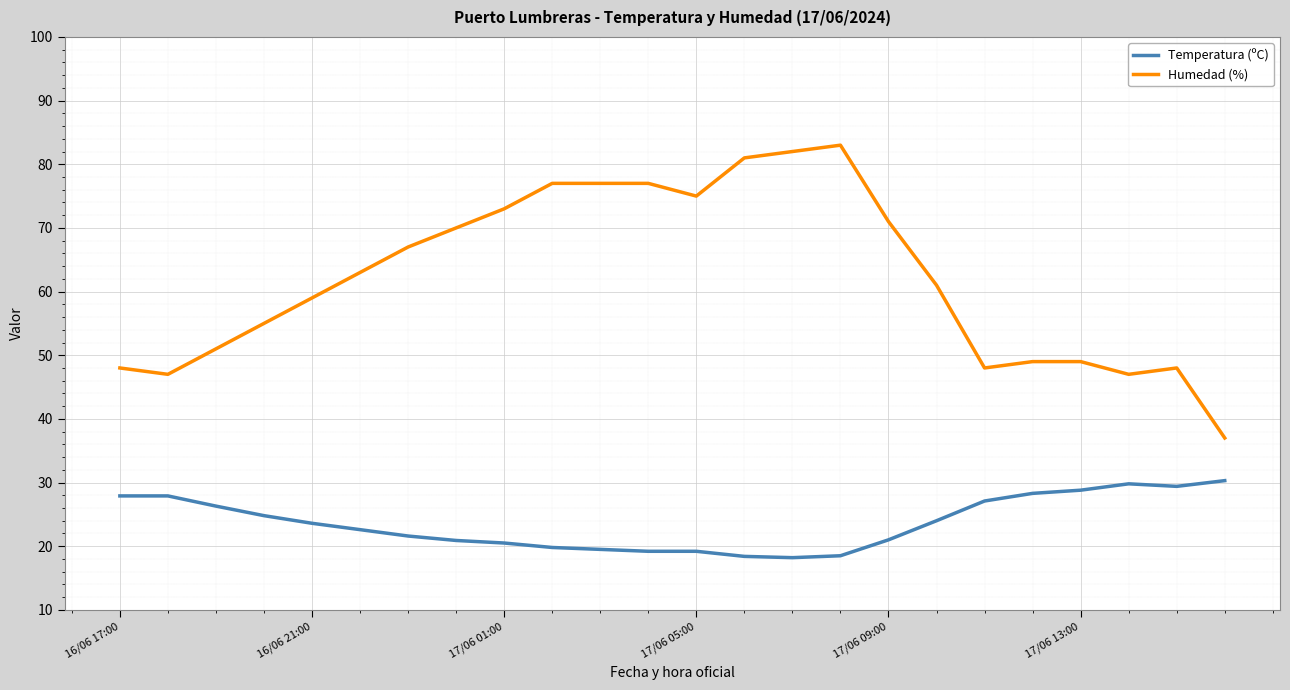

Which series has the largest range (max minus min)?

Humedad (%)